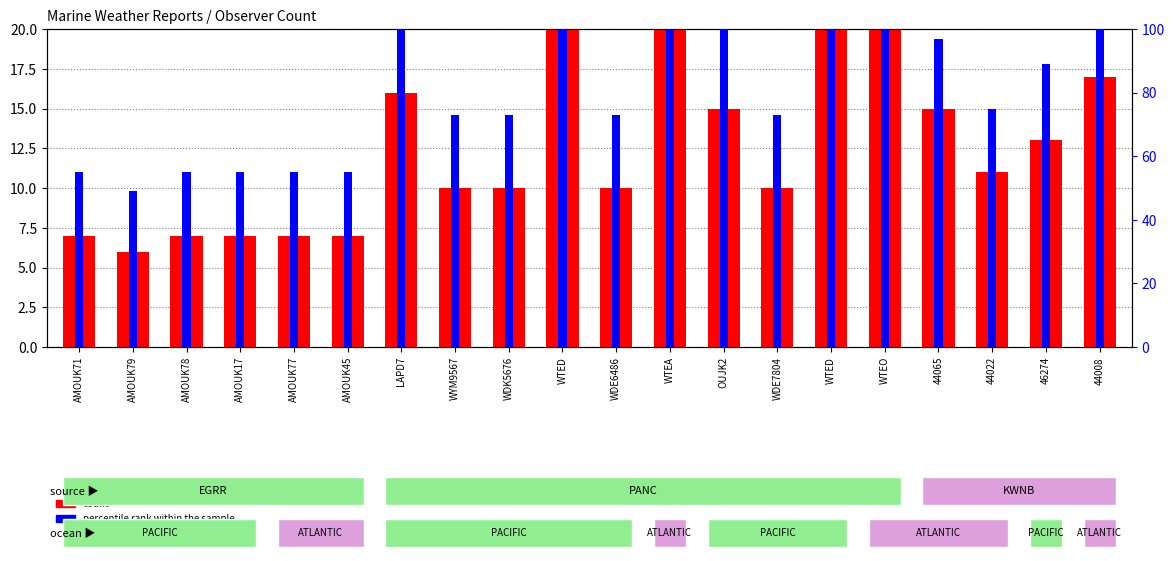

How many data points in count are less than 11?

10